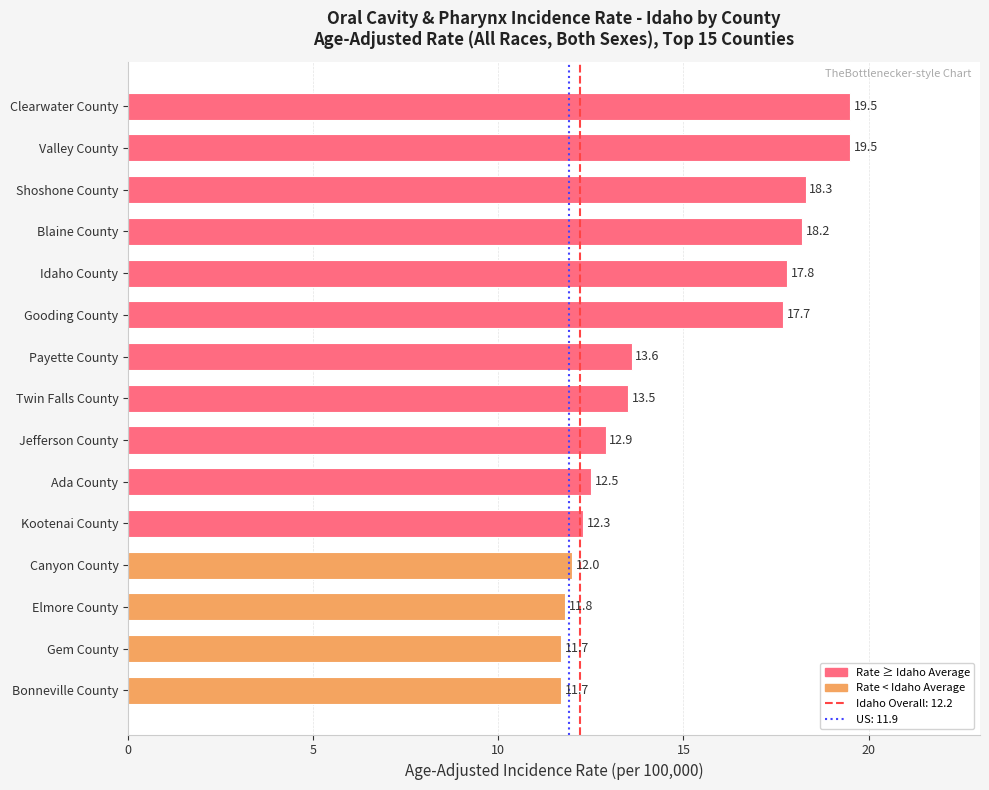

What is the value of the 1st bar from the top?

19.5